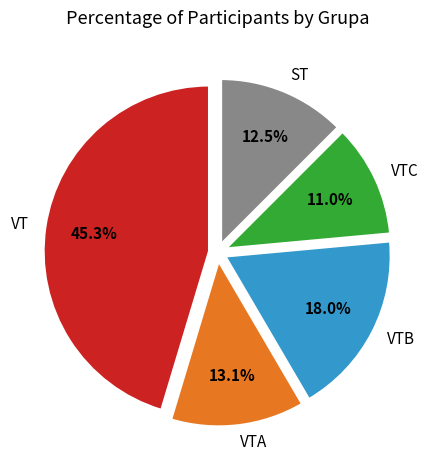

To the nearest percent, what is the difference between the VTA and VT slice percentages?

32%